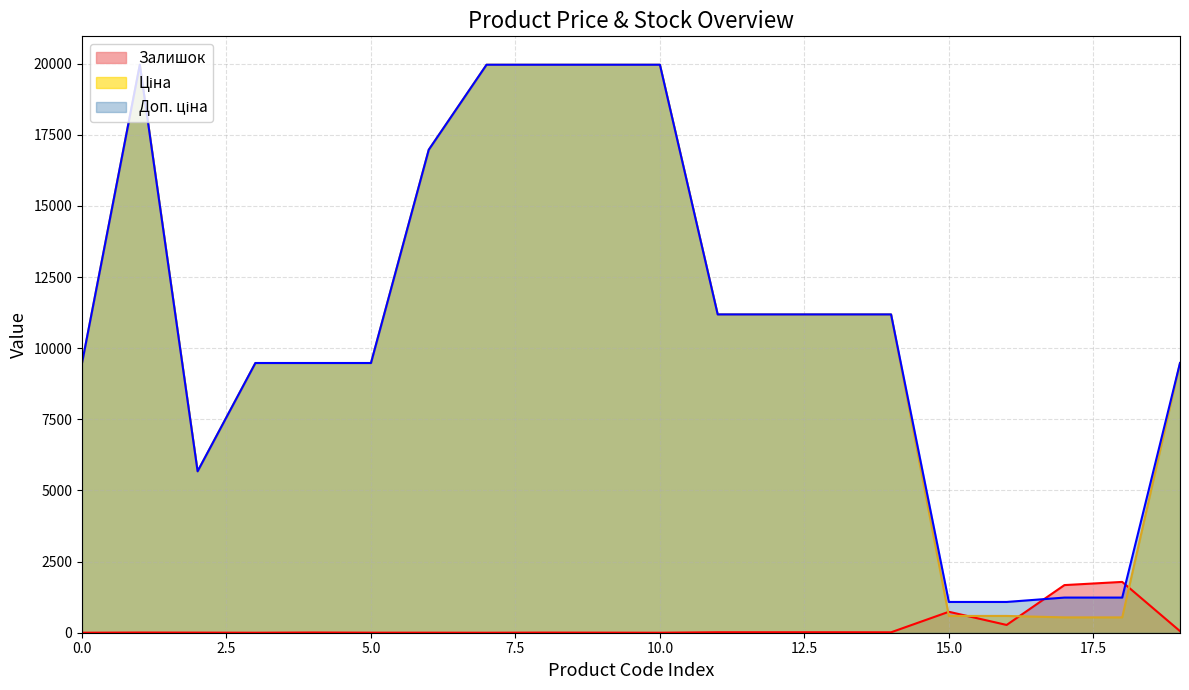

What is the maximum value shown in the chart?

19964.2